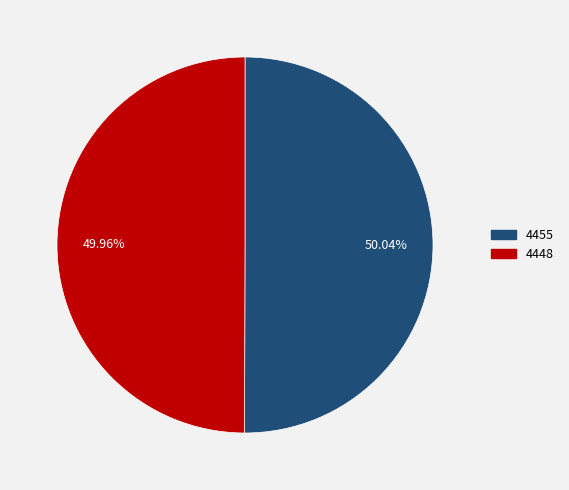

Is there any slice that represents more than half of the pie?

Yes